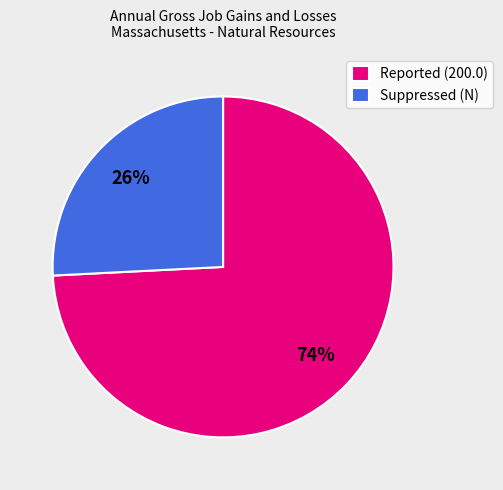

Which has a higher value, Reported (200.0) or Suppressed (N)?

Reported (200.0)